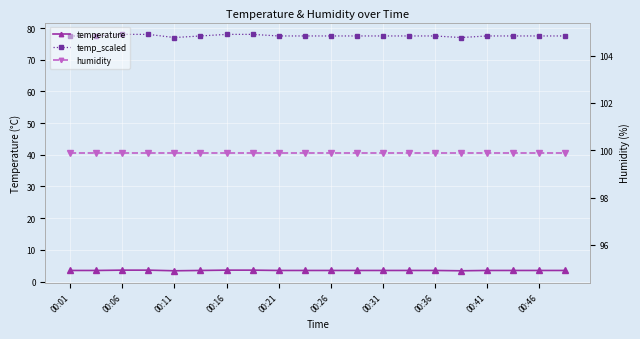

The temp_scaled series shows 113.7 at 13. True or false?

False